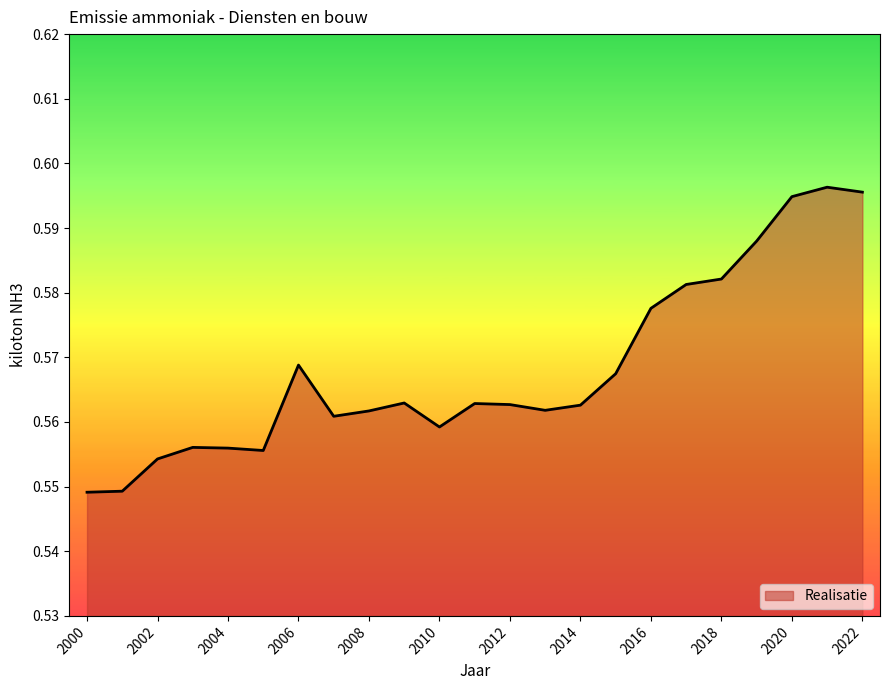

Does the chart display data point markers on the line(s)?

No